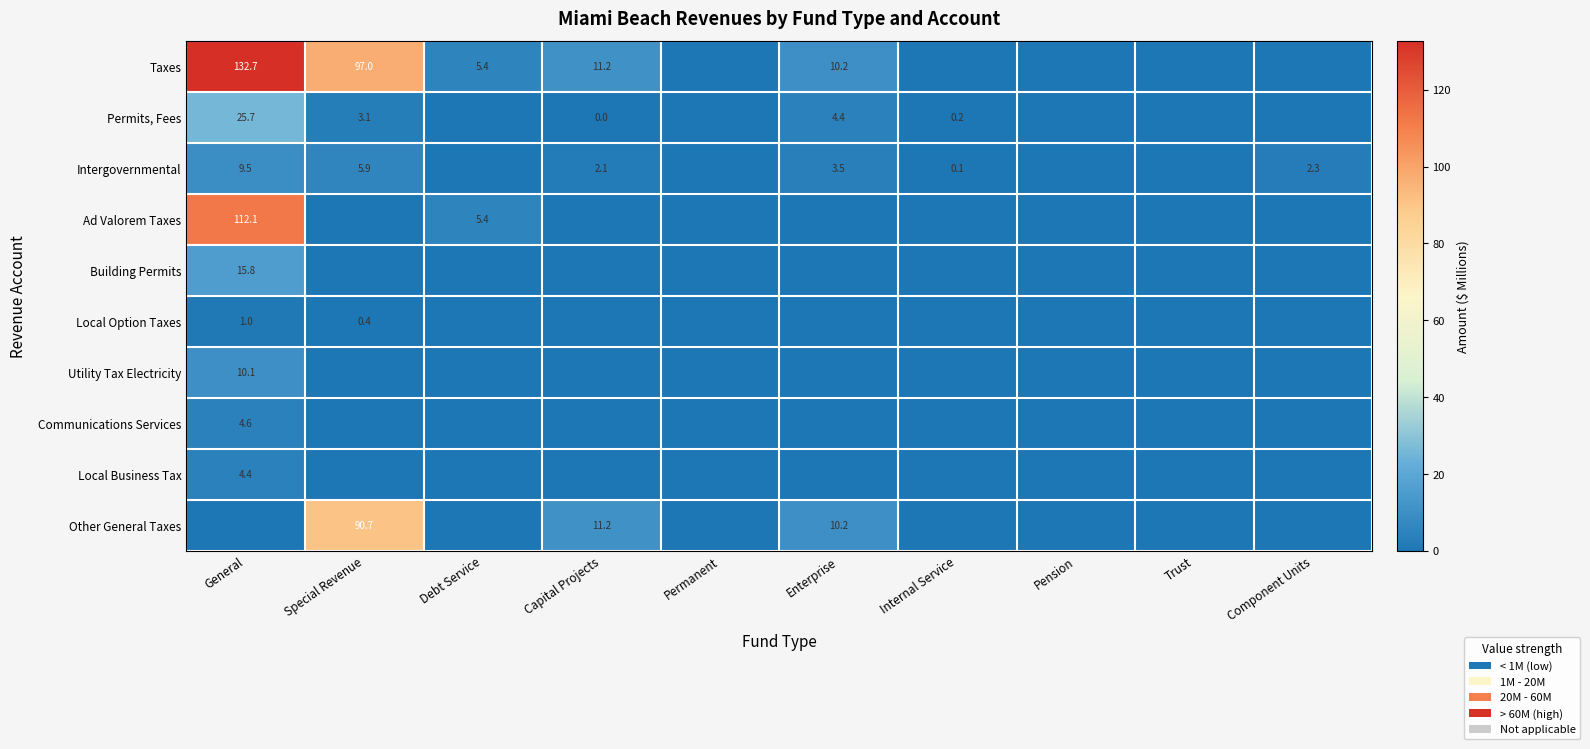

Is it true that Taxes equals 97.0 at Special Revenue?

True